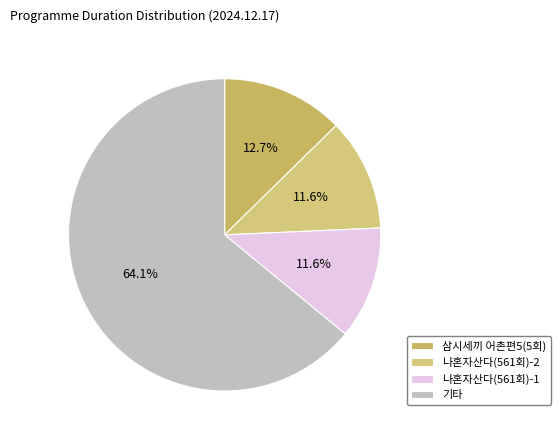

Does any single category account for the majority?

Yes